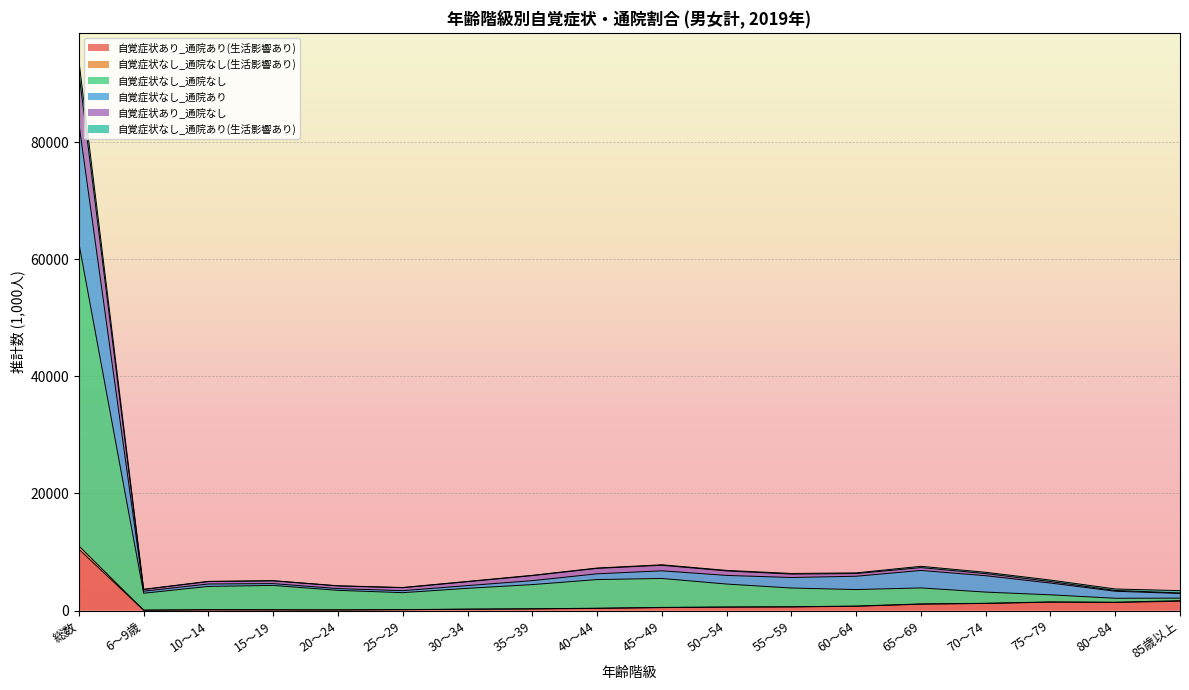

Rank the categories by 自覚症状なし_通院なし(生活影響あり) value from lowest to highest.

6～9歳, 20～24, 15～19, 10～14, 25～29, 30～34, 35～39, 40～44, 45～49, 50～54, 55～59, 60～64, 65～69, 70～74, 80～84, 75～79, 85歳以上, 総数